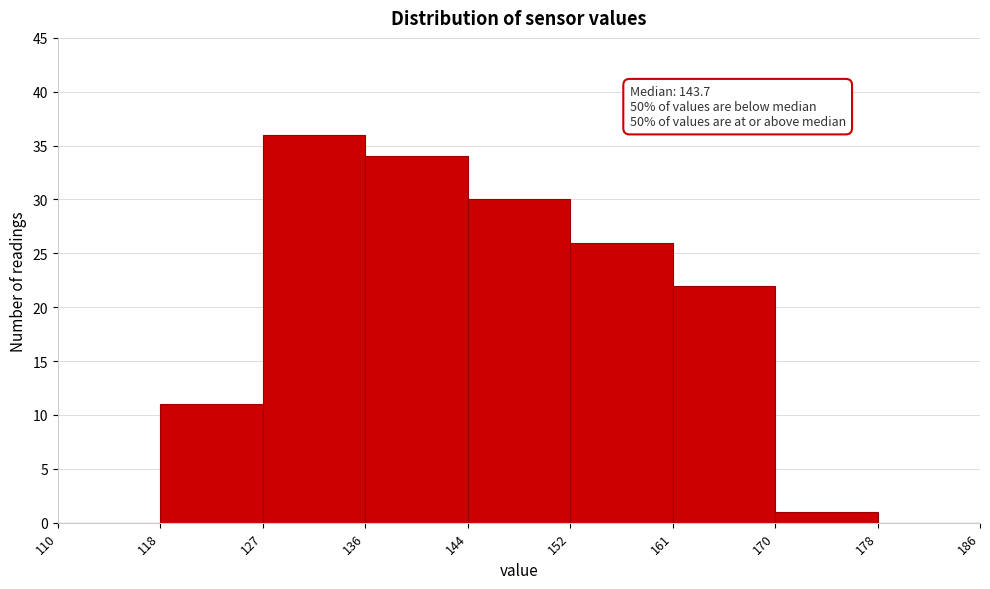

Which range on the x-axis has the tallest bar?

127 to 136